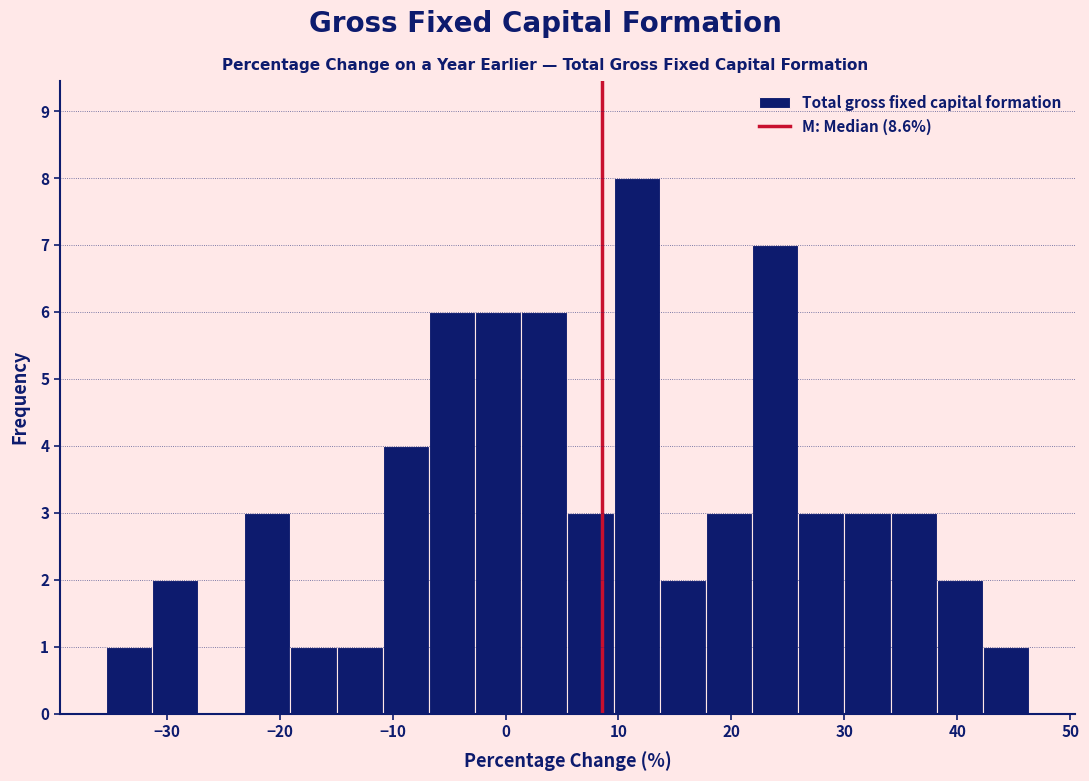

Reading left to right, list every bar in this chart as the range it spans on the x-axis followed by its height. Neither the bar edges nor the heights are printed on the chart, so give them approximately, as read against the axes.

-35 to -31: 1
-31 to -27: 2
-27 to -23: 0
-23 to -19: 3
-19 to -15: 1
-15 to -11: 1
-11 to -7: 4
-7 to -3: 6
-3 to 1: 6
1 to 5: 6
5 to 10: 3
10 to 14: 8
14 to 18: 2
18 to 22: 3
22 to 26: 7
26 to 30: 3
30 to 34: 3
34 to 38: 3
38 to 42: 2
42 to 46: 1